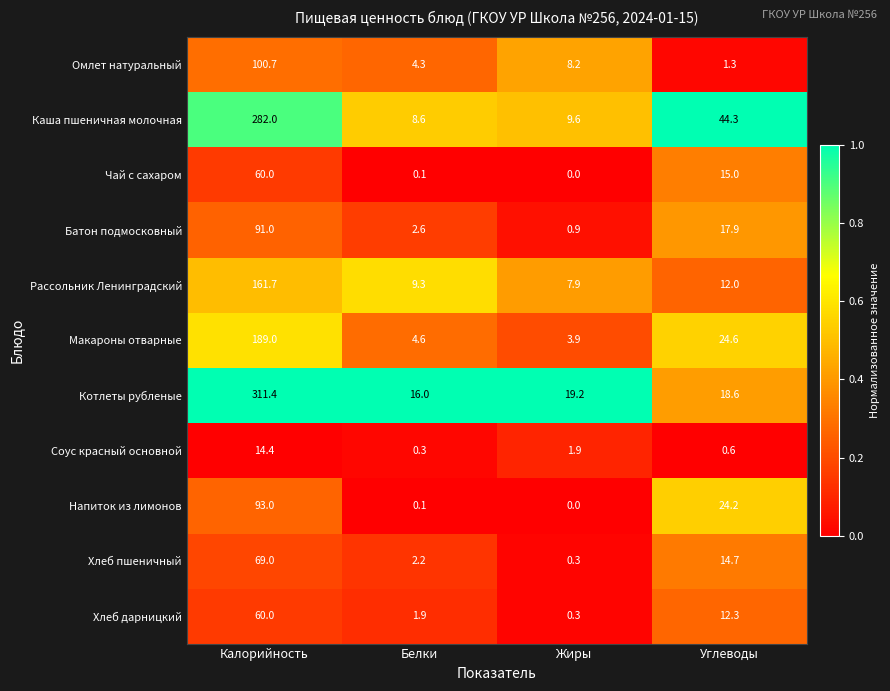

List the labels in order of Каша пшеничная молочная value, smallest first.

Белки, Жиры, Углеводы, Калорийность